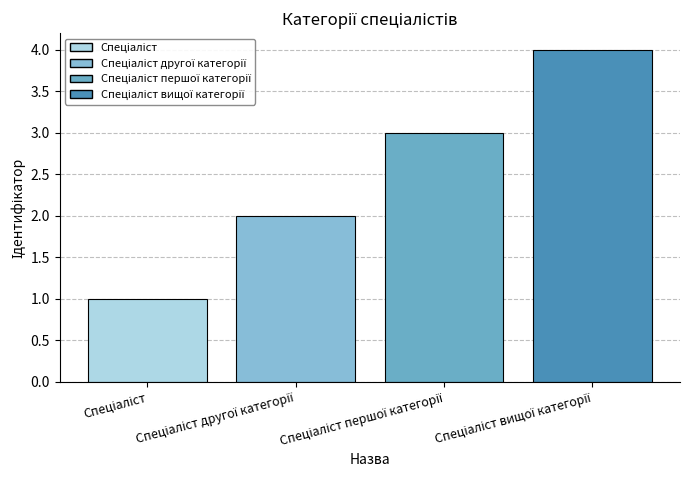

What is the difference between the maximum and minimum values?

3